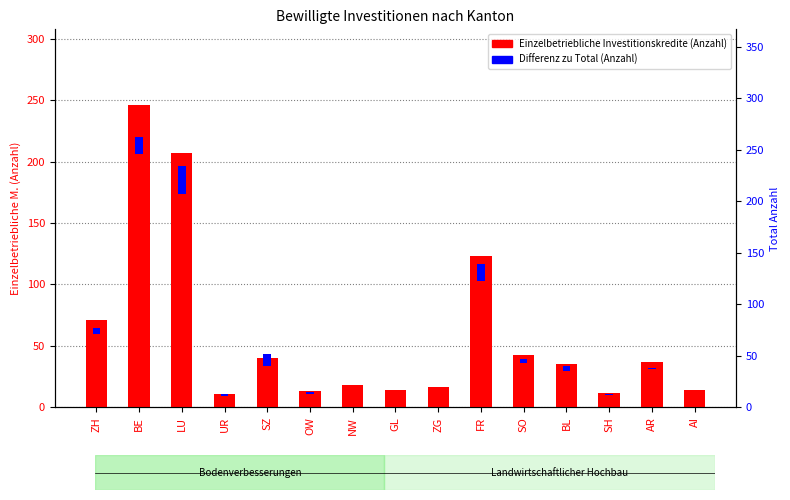

What is the total value across all series at SH?

13